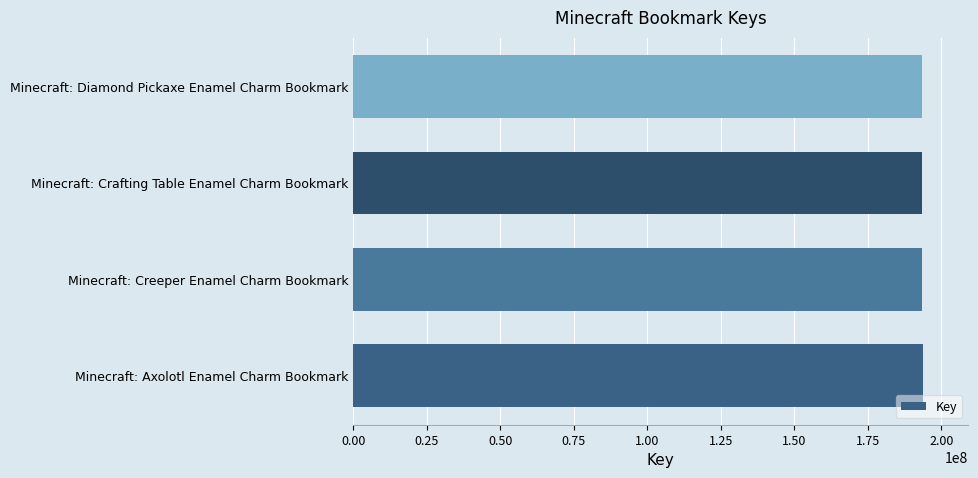

What is the greatest value displayed?

193714536